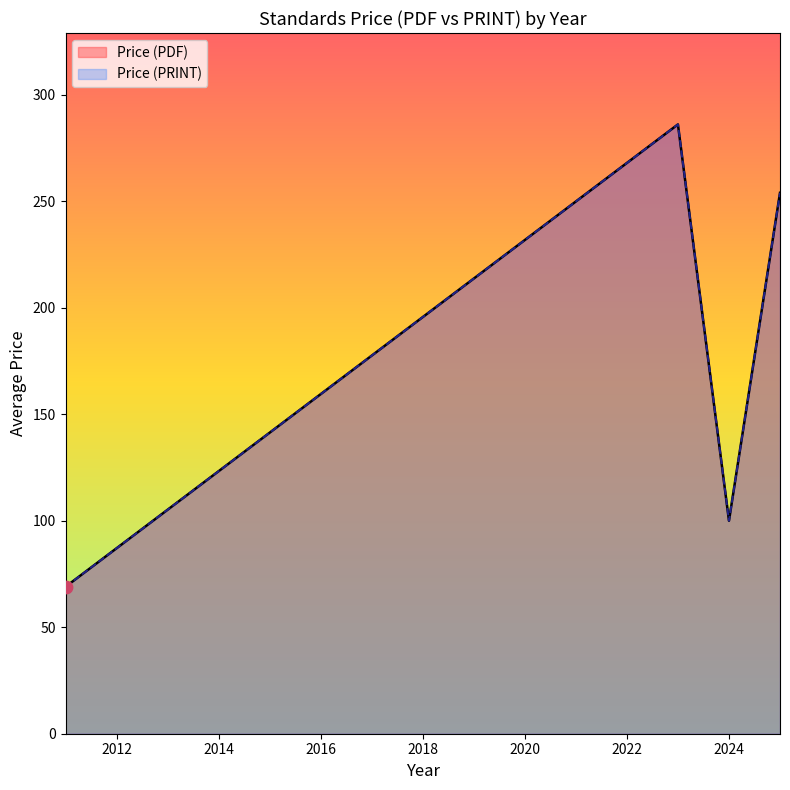

Is the value of Price (PDF) at 2024 greater than the value of Price (PRINT) at 2023?

No